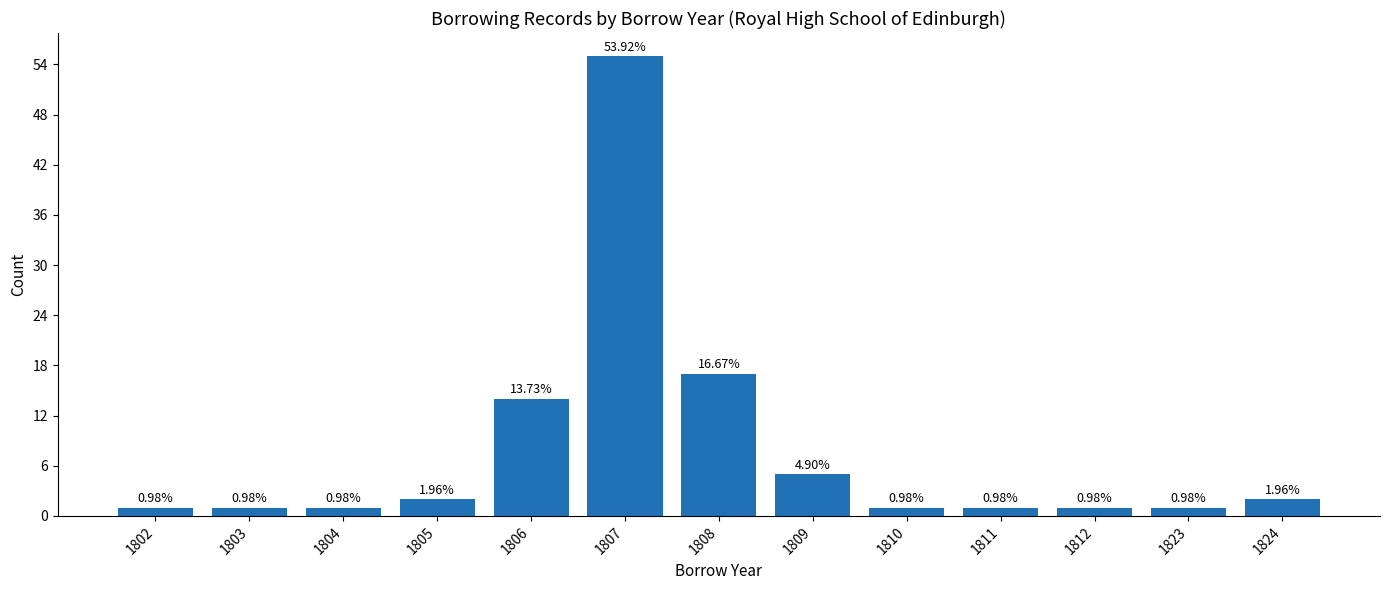

Count the number of categories in the chart.

13